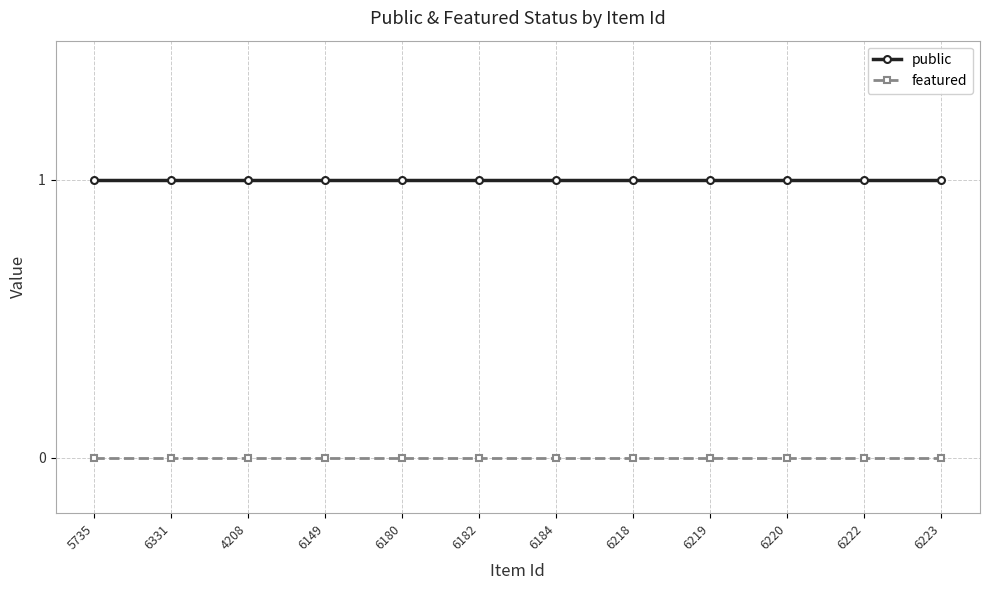

What position from the right is 6184?

6